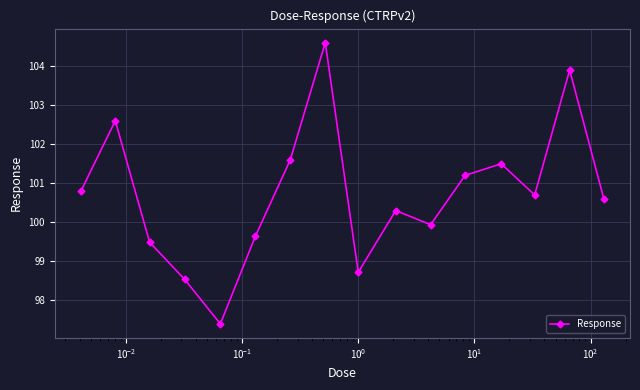

What is the difference between the maximum and minimum values?

7.2